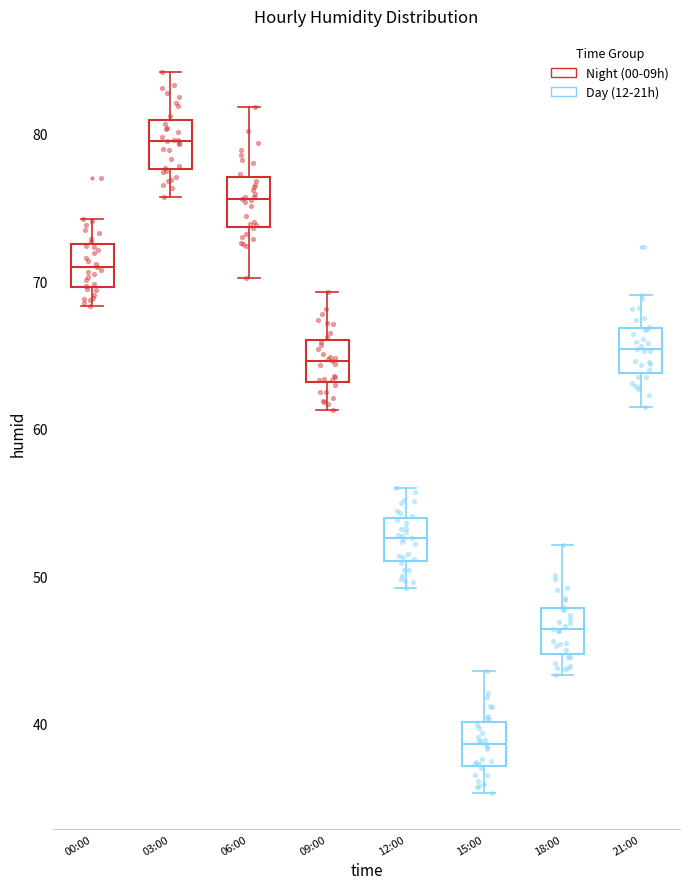

Reading left to right, read every box against the y-axis: the position of its median line, the range the box covers, and the ends of its whiskers. The values are not printed on the chart, so give them approximately, as read against the axis.

00:00: median 71, box 70 to 73, whiskers 68 to 74
03:00: median 80, box 78 to 81, whiskers 76 to 84
06:00: median 76, box 74 to 77, whiskers 70 to 82
09:00: median 65, box 63 to 66, whiskers 61 to 69
12:00: median 53, box 51 to 54, whiskers 49 to 56
15:00: median 39, box 37 to 40, whiskers 35 to 44
18:00: median 46, box 45 to 48, whiskers 43 to 52
21:00: median 65, box 64 to 67, whiskers 62 to 69